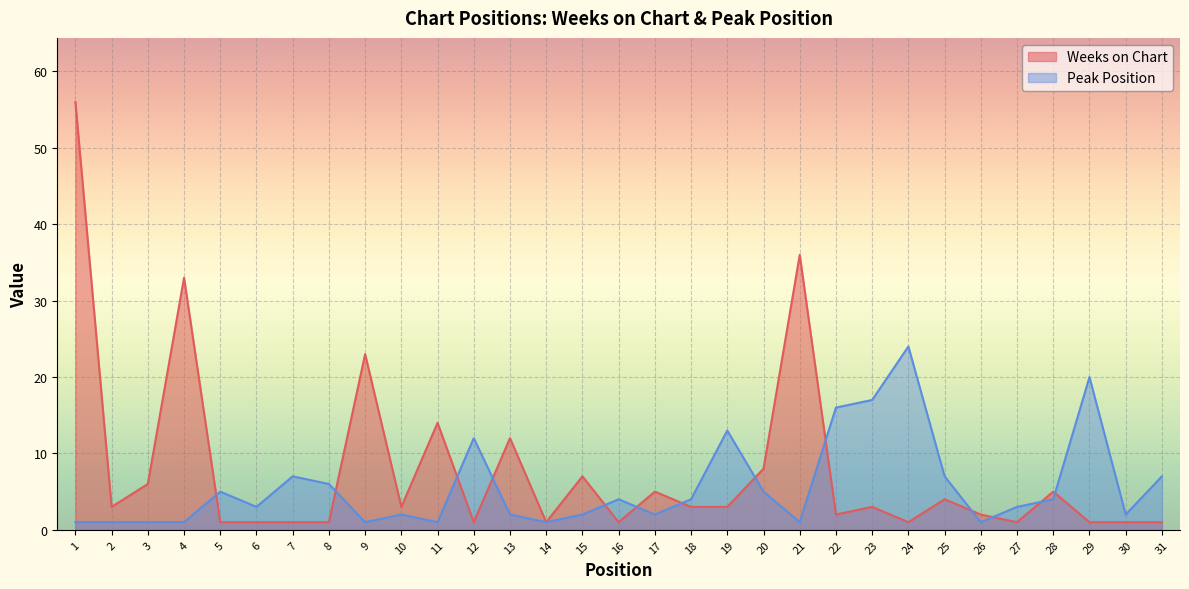

What is the value of the Weeks on Chart point at the 27th from the left?

1